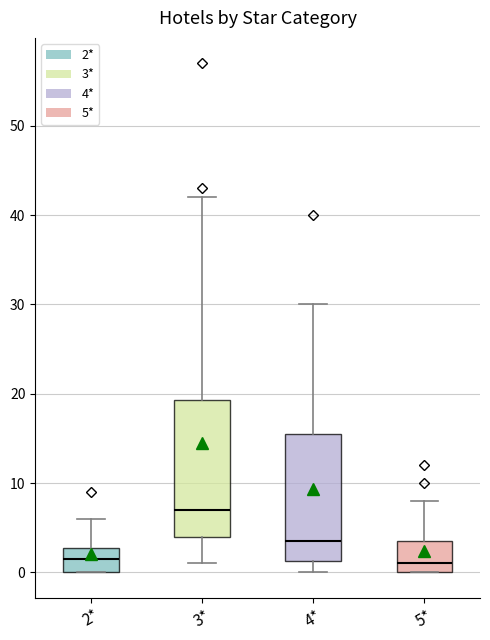

Reading left to right, read every box against the y-axis: the position of its median line, the range the box covers, and the ends of its whiskers. The values are not printed on the chart, so give them approximately, as read against the axis.

2*: median 2, box 0 to 3, whiskers 0 to 6
3*: median 7, box 4 to 19, whiskers 1 to 42
4*: median 4, box 1 to 16, whiskers 0 to 30
5*: median 1, box 0 to 4, whiskers 0 to 8